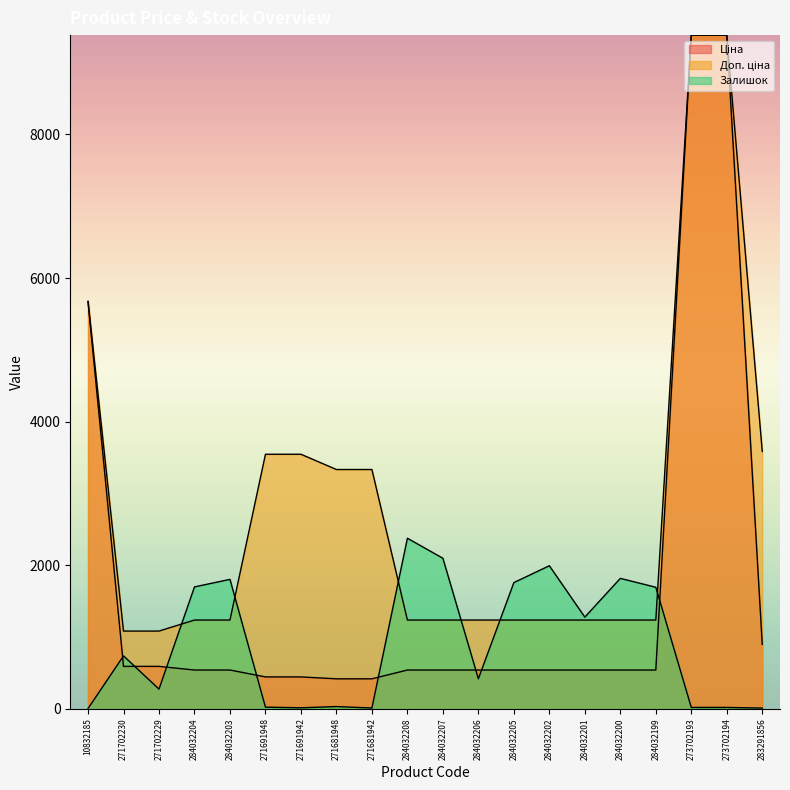

Rank the series by their maximum value, from lowest to highest.

Залишок, Ціна, Доп. ціна